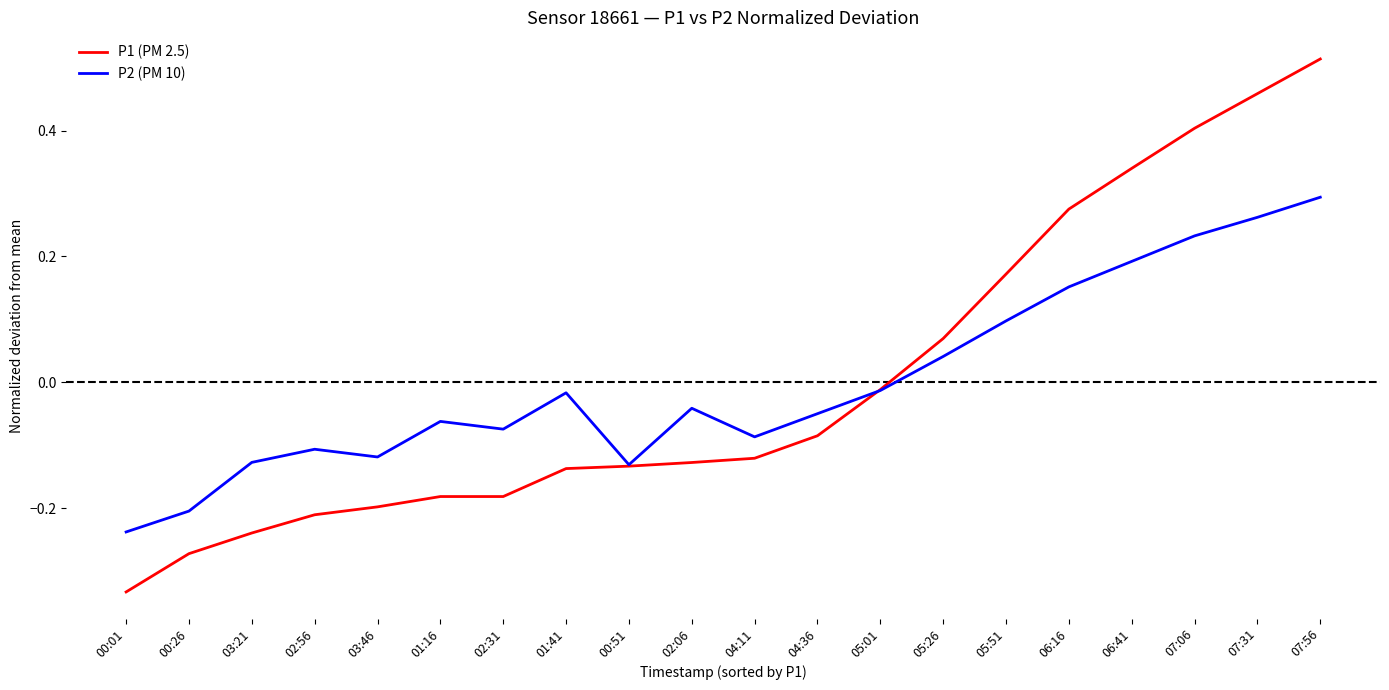

How many values in the P1 (PM 2.5) series exceed 0?

7